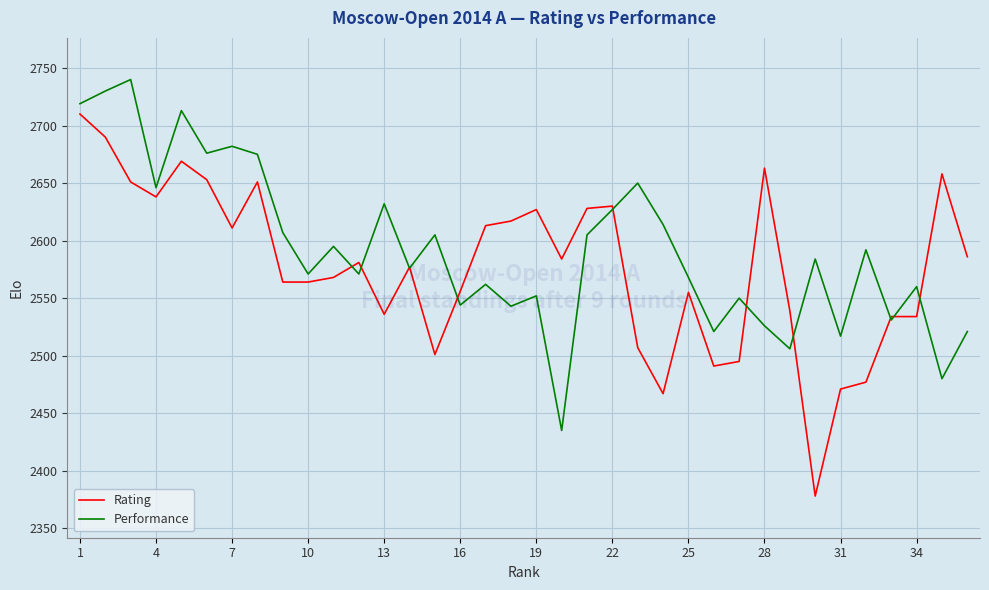

Which series has the largest range (max minus min)?

Rating